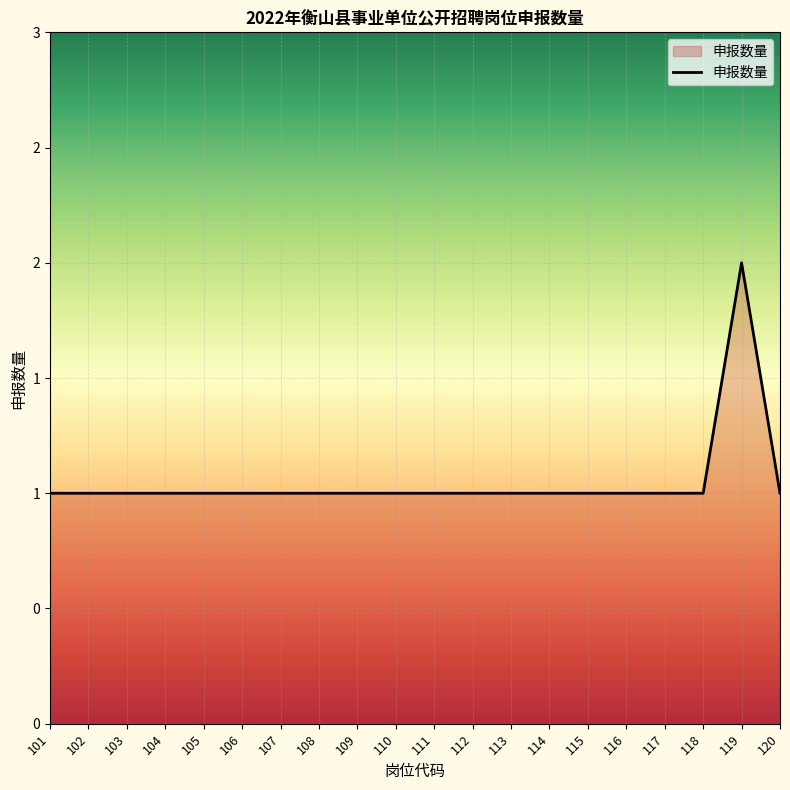

Does the chart display data point markers on the line(s)?

No